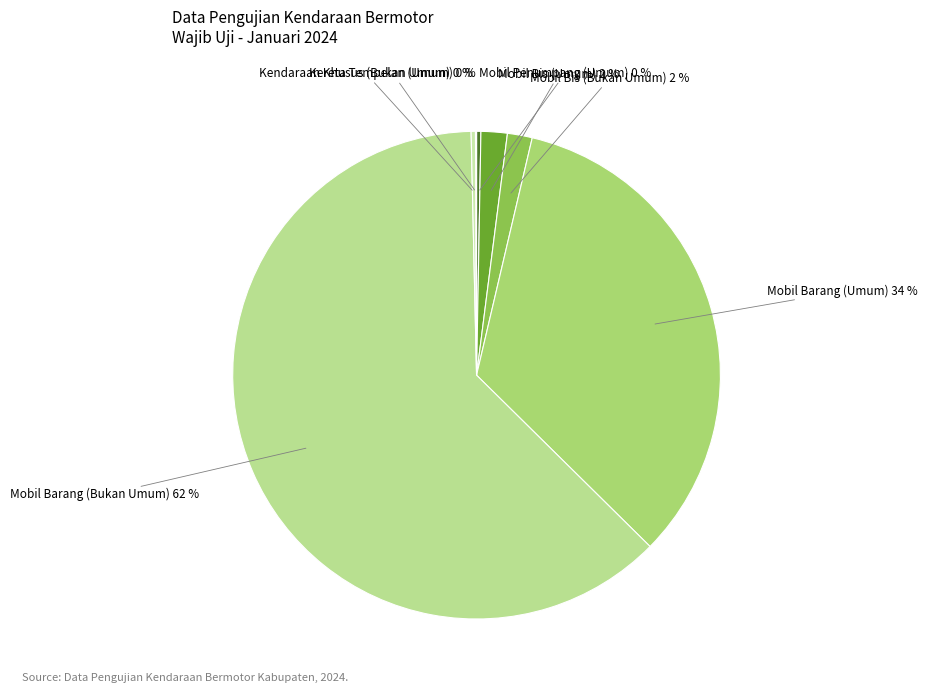

To the nearest percent, what is the difference between the largest and smallest slice percentages?

62%